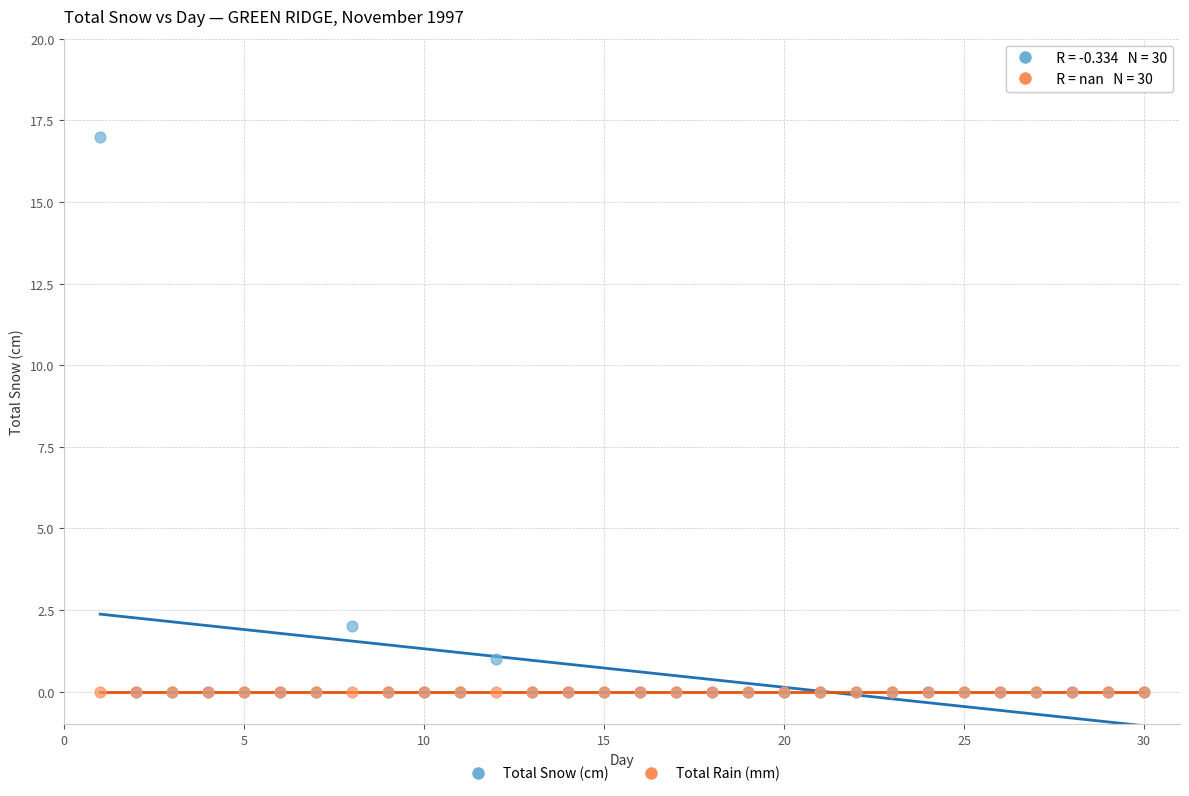

What are all the series names shown in the legend?

Total Snow (cm), Total Rain (mm)